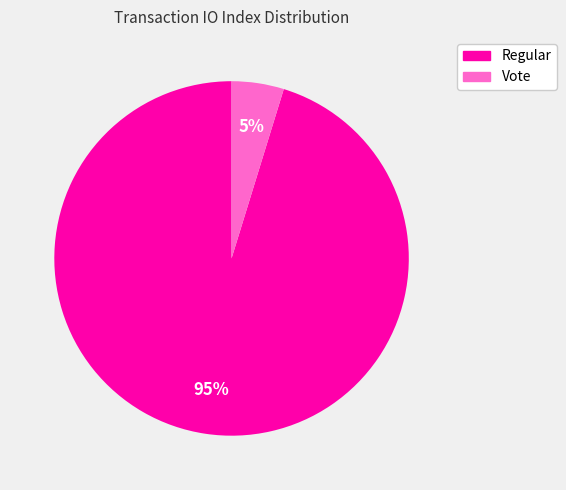

Does any single category account for the majority?

Yes